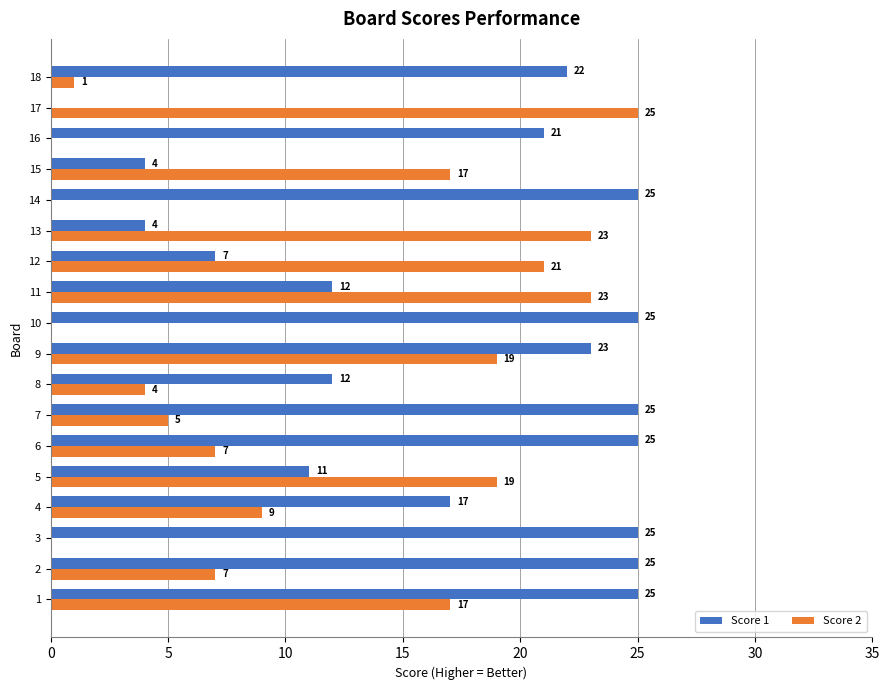

What is the average value of the Score 1 series?

17